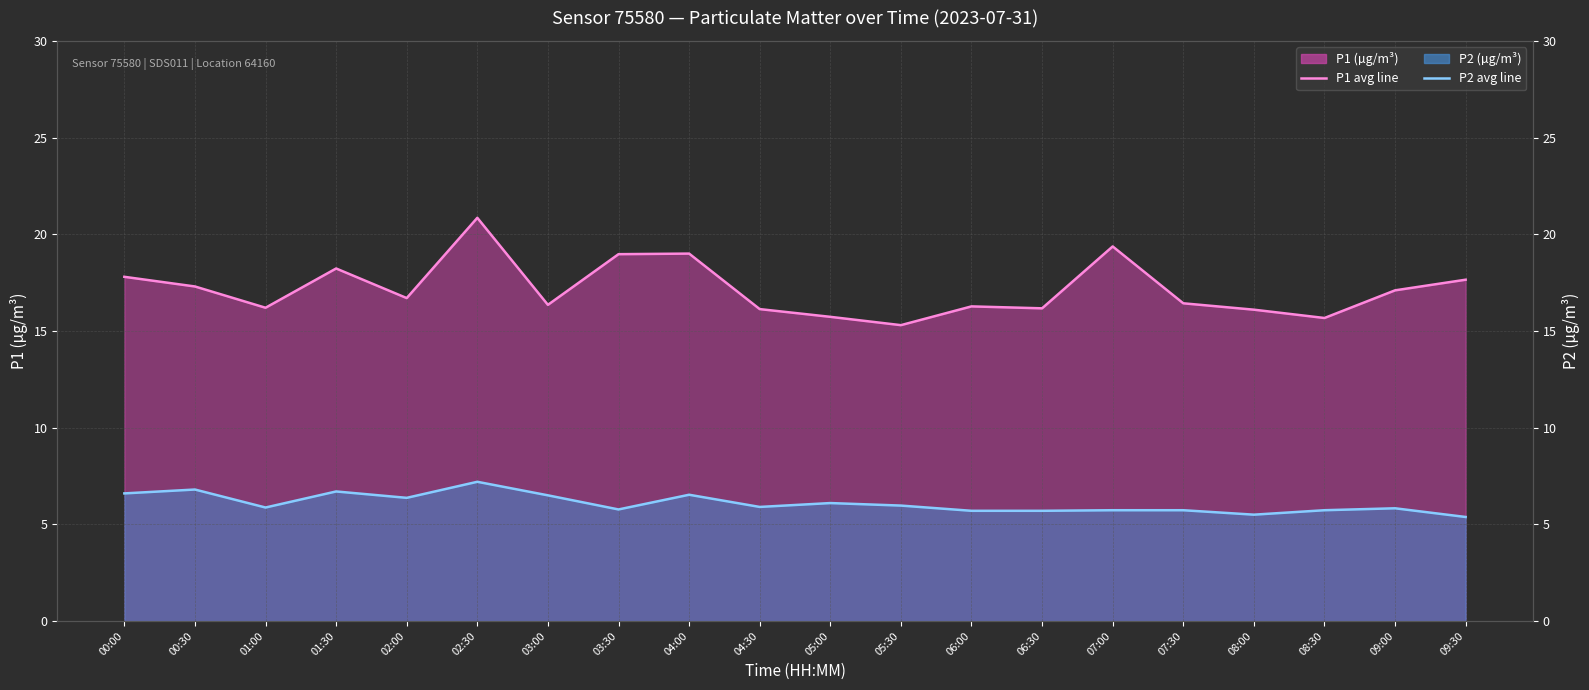

Is the value of P1 monthly avg at 09:00 greater than the value of P2 monthly avg at 02:30?

Yes